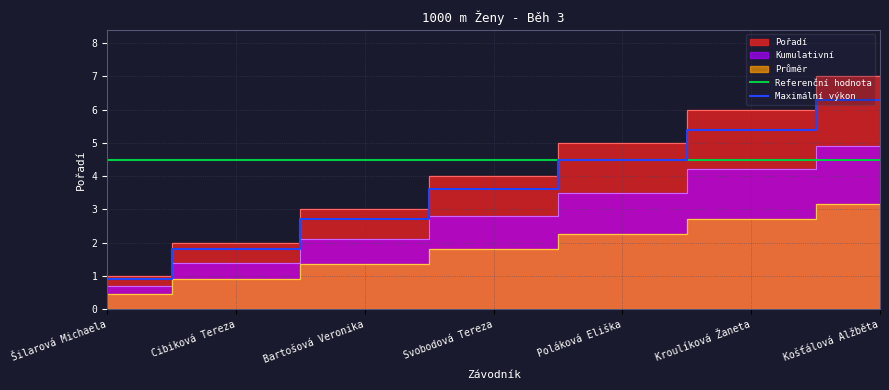

What is the sum of the Referenční hodnota values at Cibiková Tereza and Poláková Eliška?

9.0